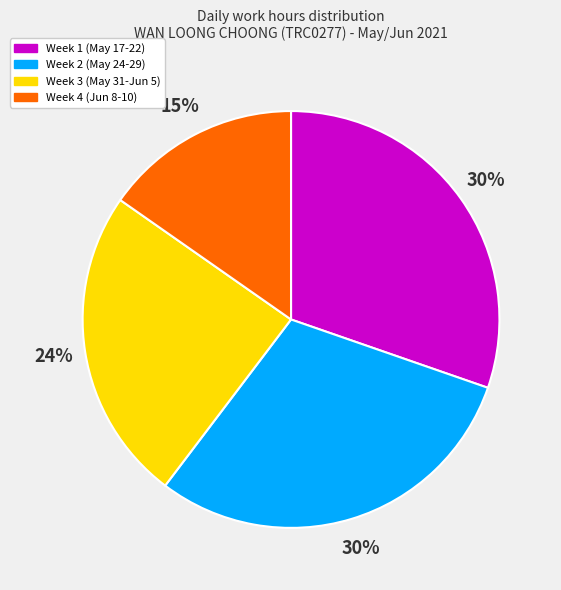

Count the number of slices in the pie.

4